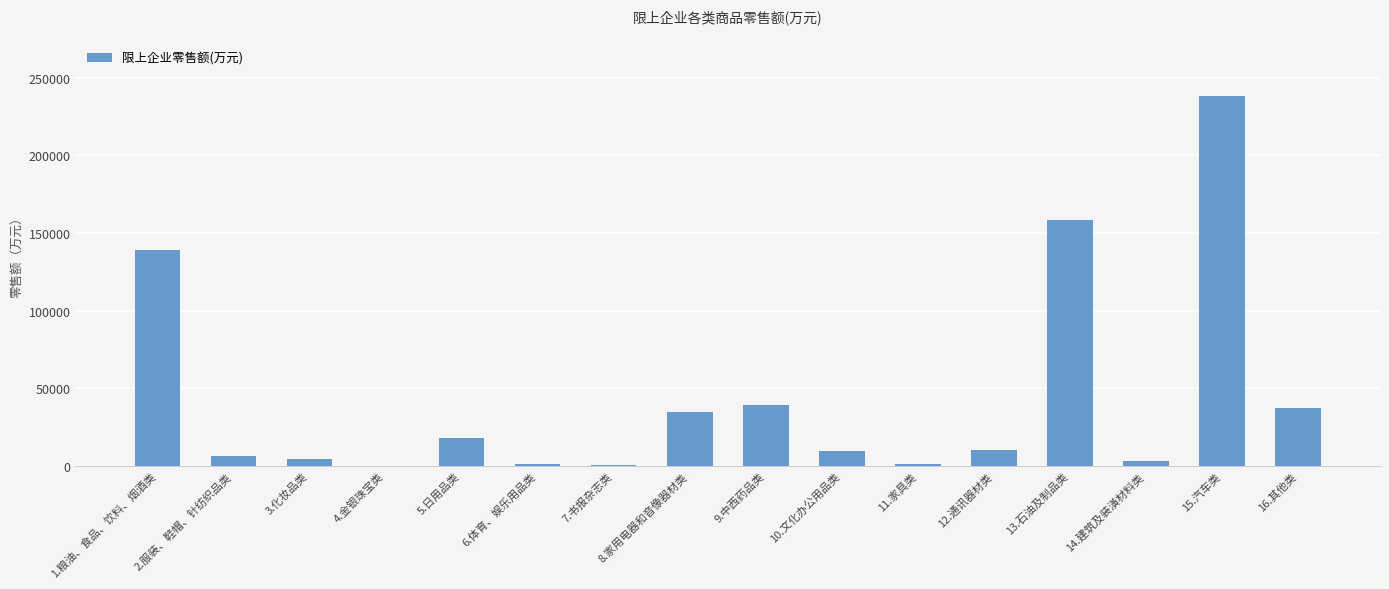

Are the bars horizontal?

No